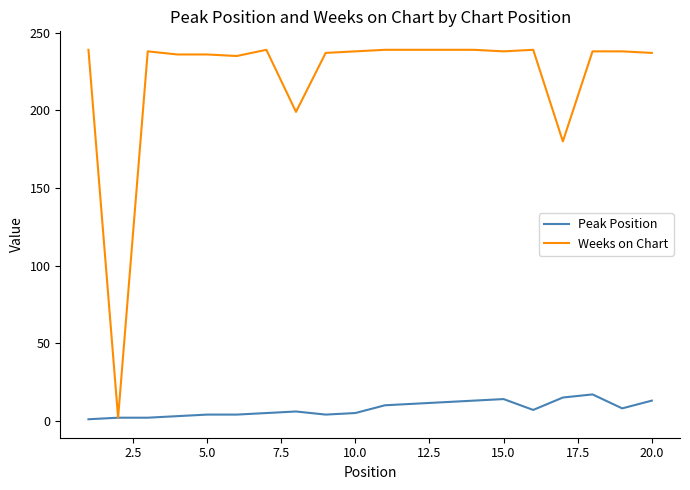

Count the number of categories in the chart.

20